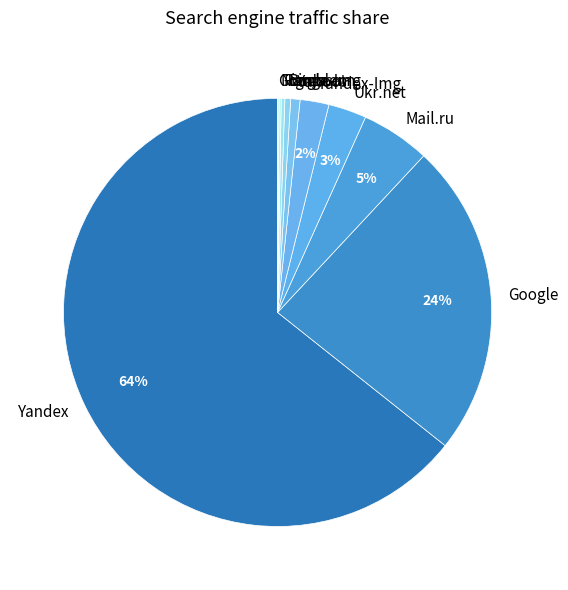

Is the sum of Mail.ru and Yandex-Img greater than half?

No